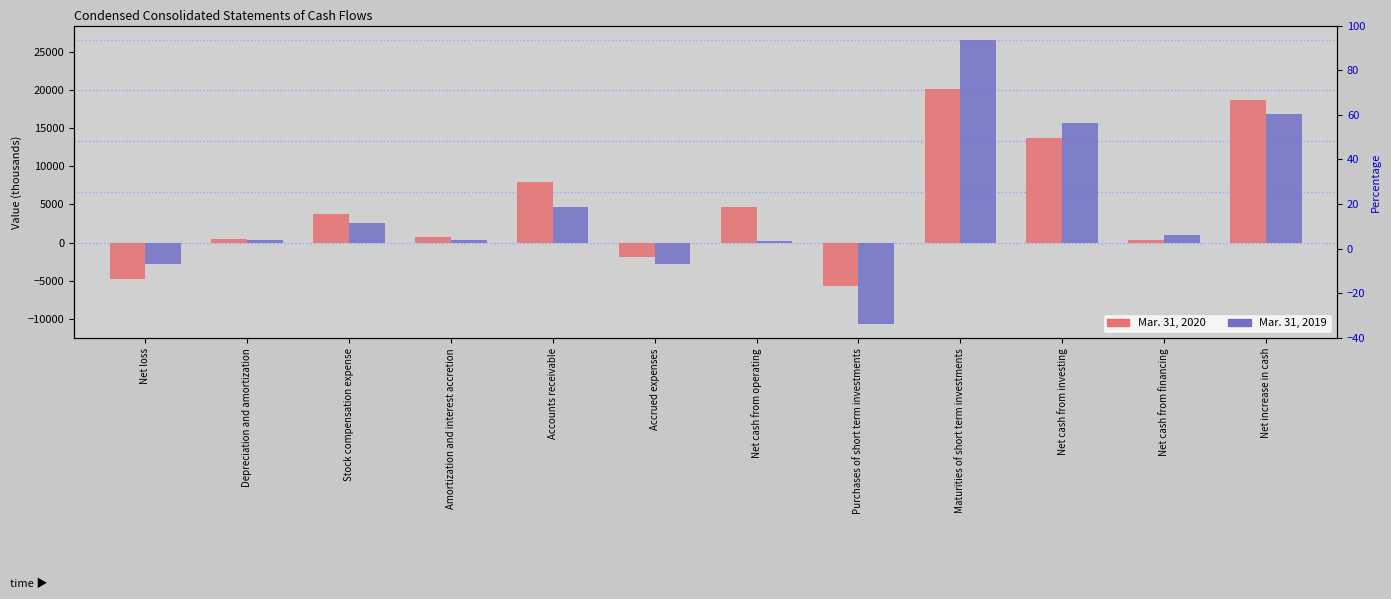

What is the spread (max minus min) of values at Purchases of short term investments?

5010